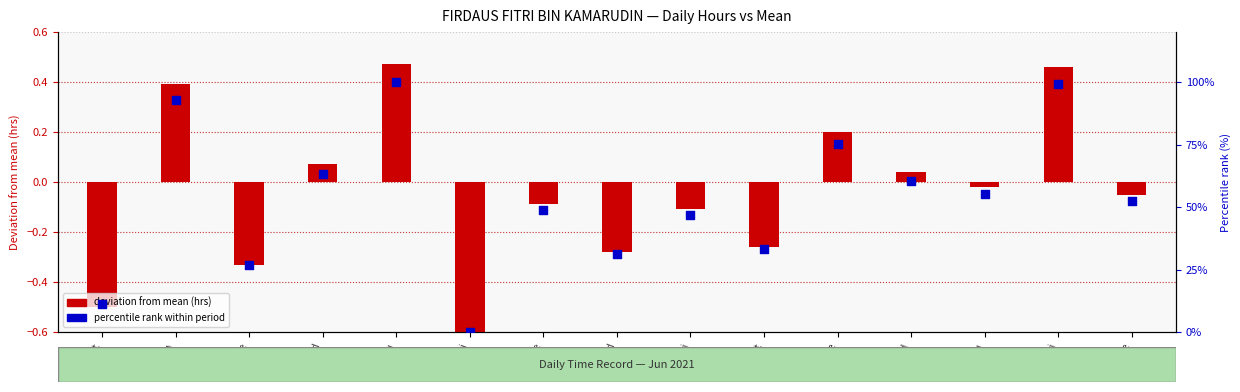

Which series has the largest total across all categories?

percentile rank within period